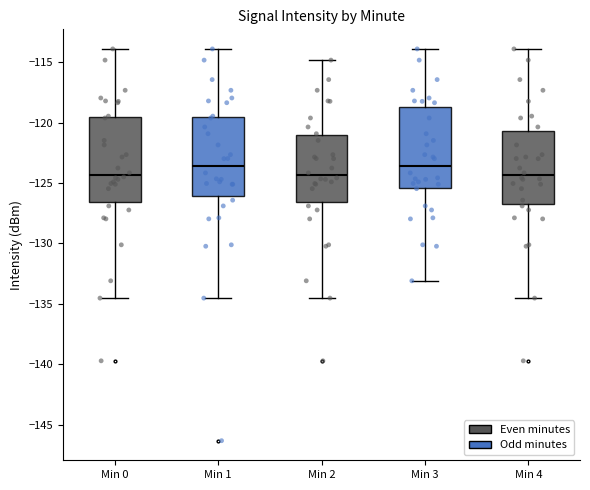

Reading left to right, read every box against the y-axis: the position of its median line, the range the box covers, and the ends of its whiskers. The values are not printed on the chart, so give them approximately, as read against the axis.

Min 0: median -124.5, box -126.5 to -119.5, whiskers -134.5 to -114.0
Min 1: median -123.5, box -126.0 to -119.5, whiskers -134.5 to -114.0
Min 2: median -124.5, box -126.5 to -121.0, whiskers -134.5 to -115.0
Min 3: median -123.5, box -125.5 to -118.5, whiskers -133.0 to -114.0
Min 4: median -124.5, box -127.0 to -120.5, whiskers -134.5 to -114.0